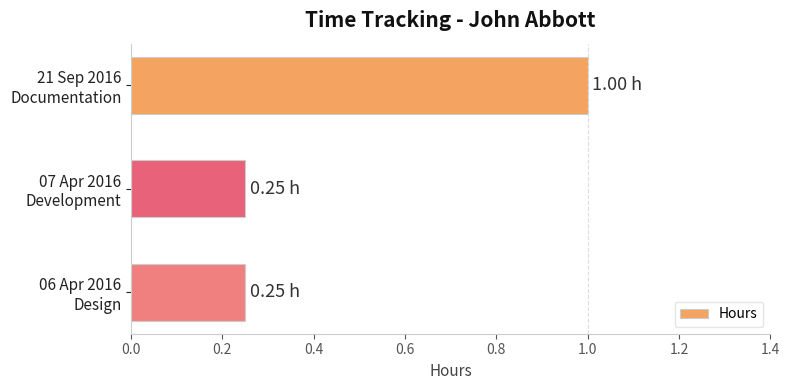

What is the sum of all values?

1.5